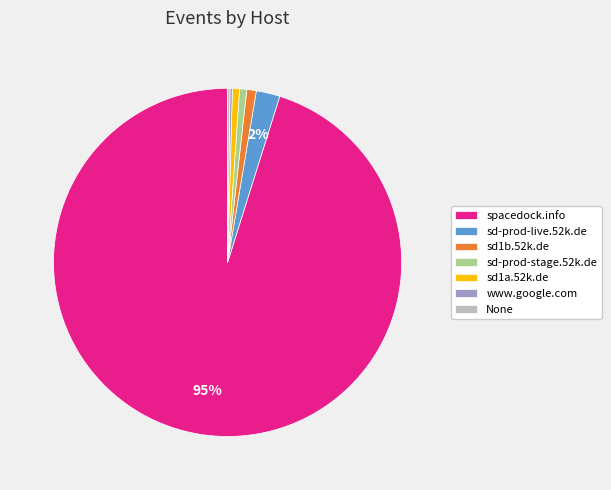

Is it true that sd-prod-live.52k.de is 13% of the pie?

False